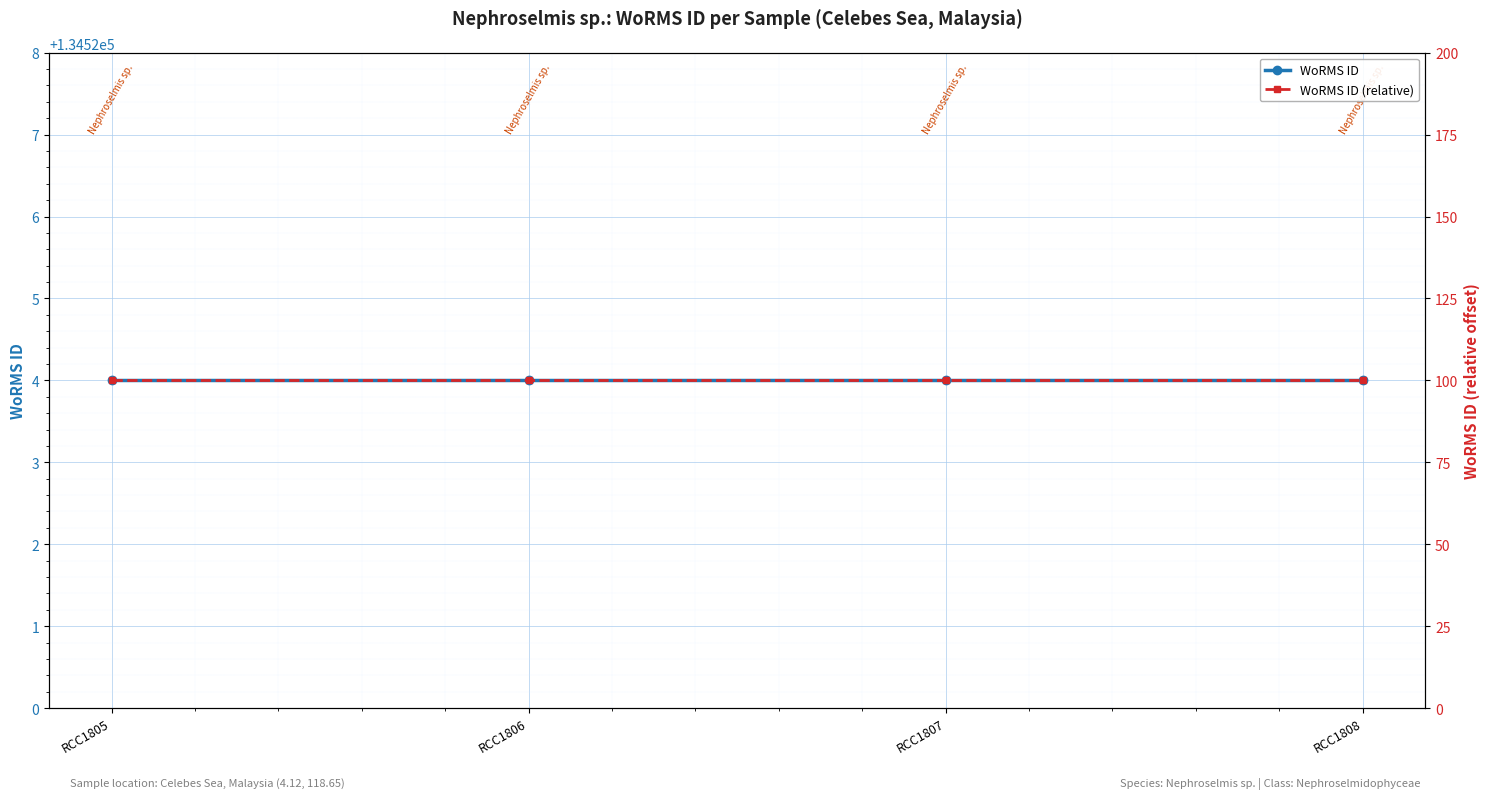

What is the value of the WoRMS ID (relative) point at the 4th from the left?

100